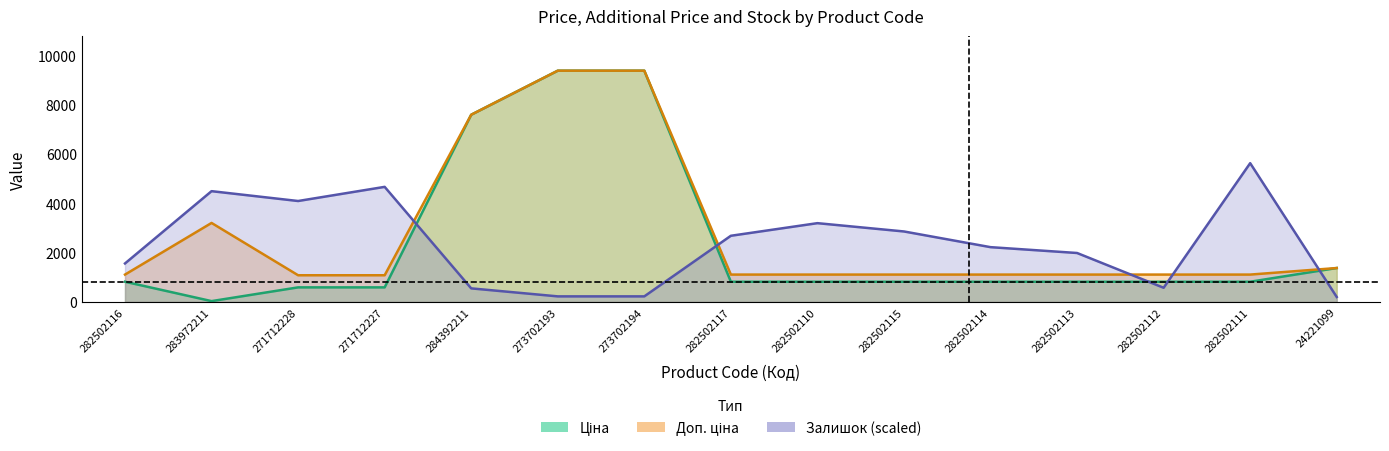

Which category has the lowest value across all series?

283972211